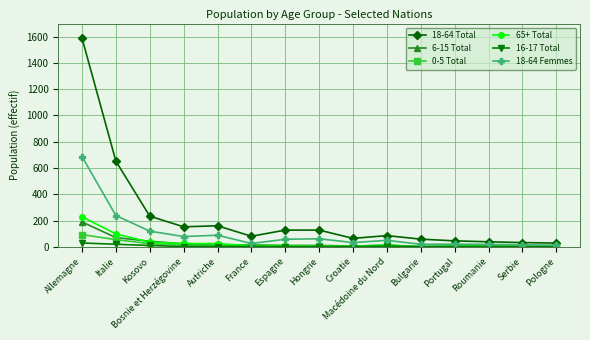

Which series has the largest total across all categories?

18-64 Total